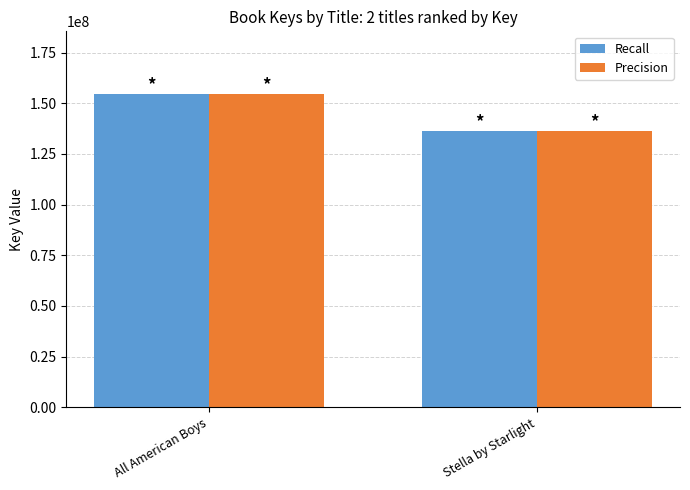

Does the chart contain stacked bars?

No